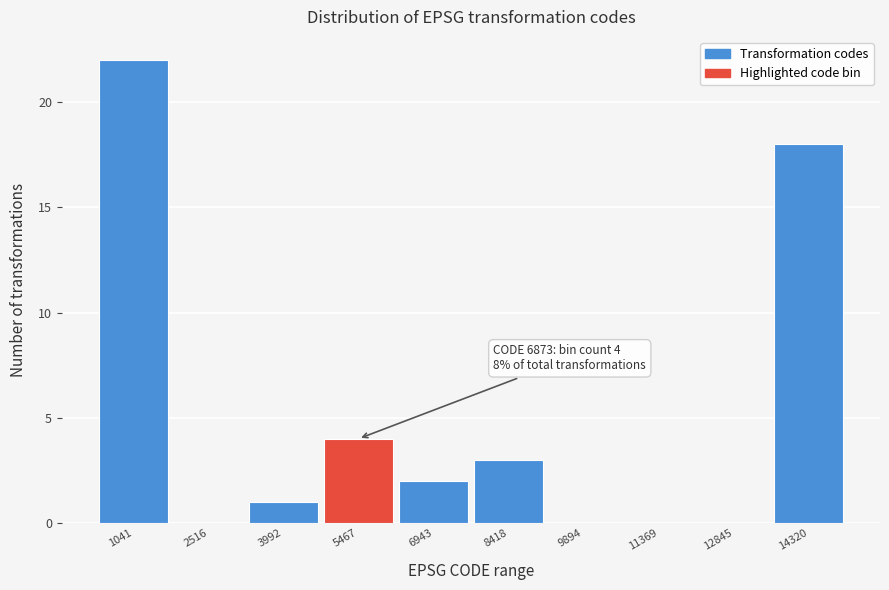

Reading right to left, extract all data points from this chart.

14320=18	12845=0	11369=0	9894=0	8418=3	6943=2	5467=4	3992=1	2516=0	1041=22